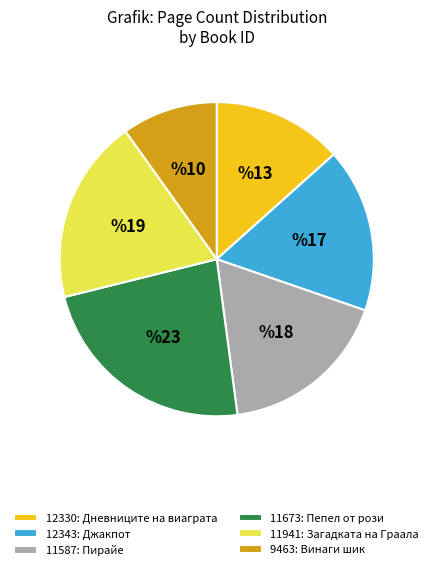

True or false: 11587: Пирайе accounts for 18% of the total.

True